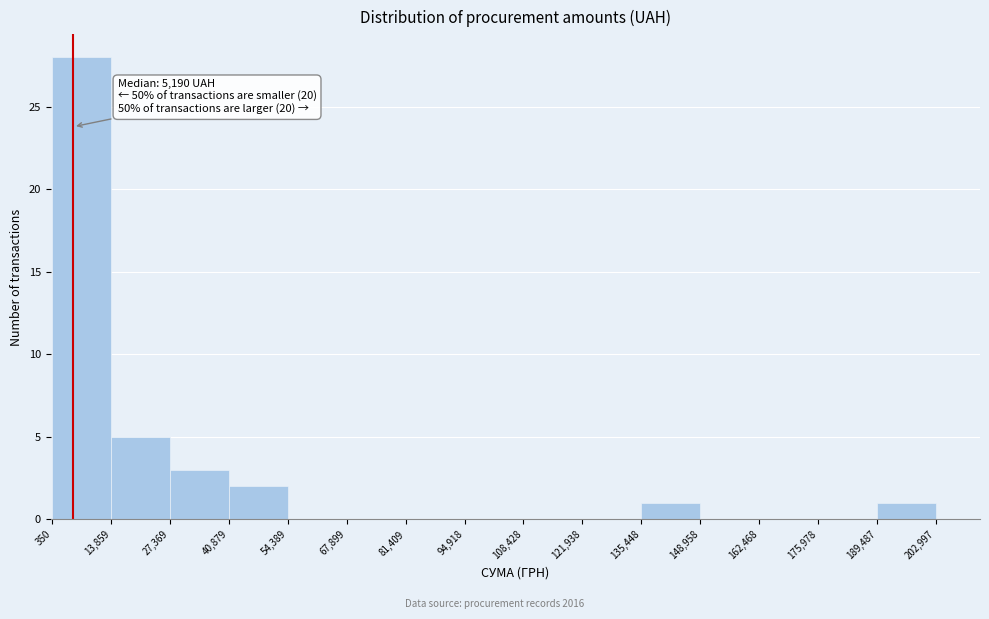

Which range on the x-axis has the tallest bar?

350 to 13,859